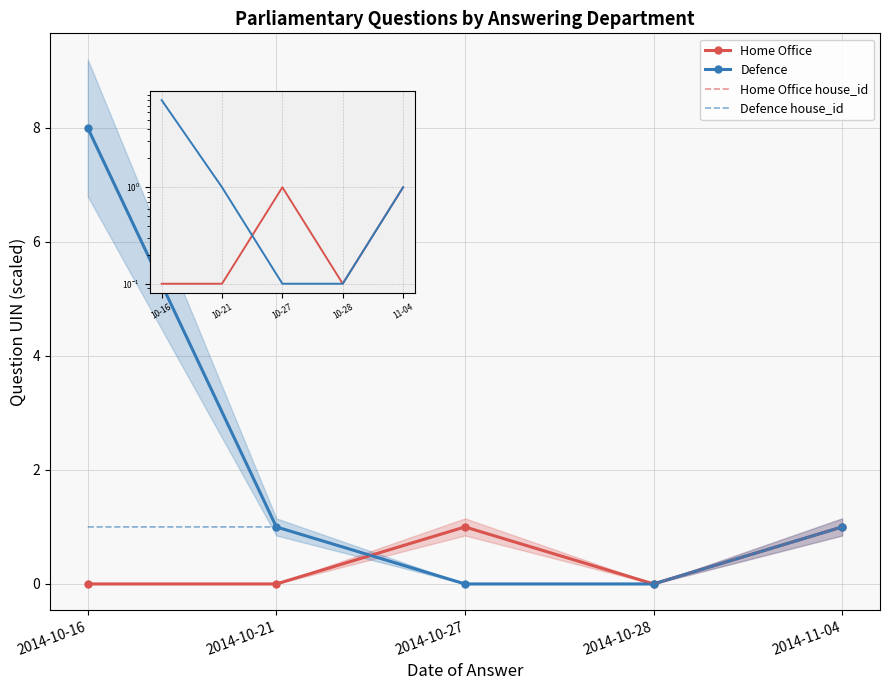

True or false: Defence house_id and Defence intersect in this chart.

False